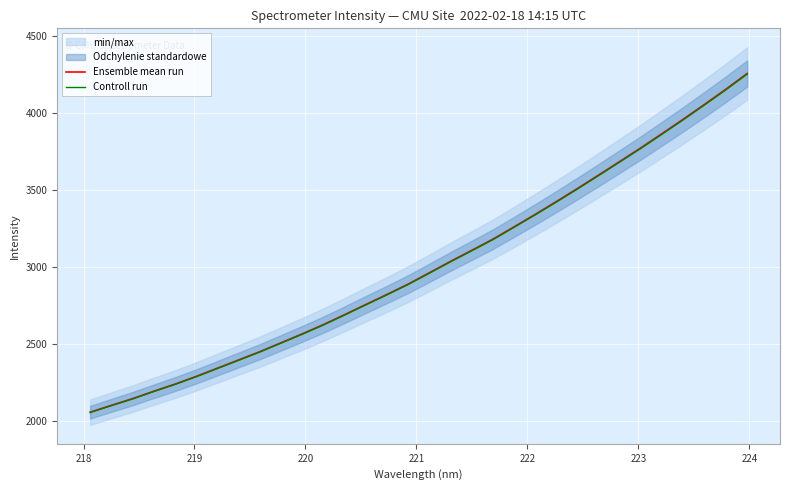

What is the lowest value of the Controll run series?

2057.4